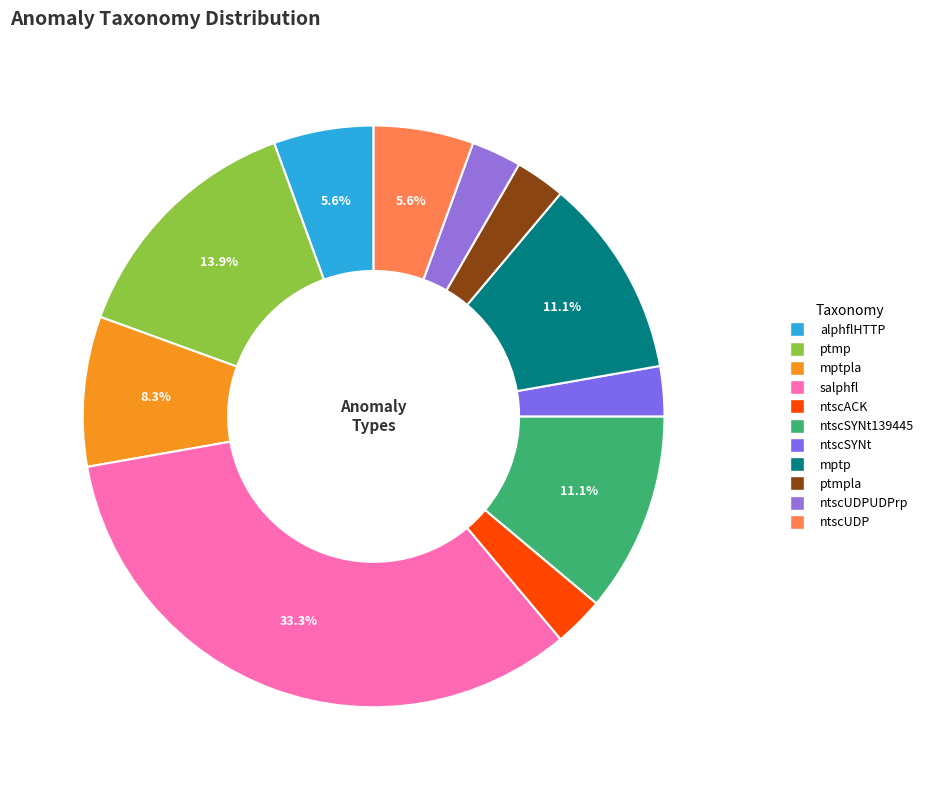

To the nearest percent, what is the combined percentage of ntscSYNt139445 and salphfl?

44%